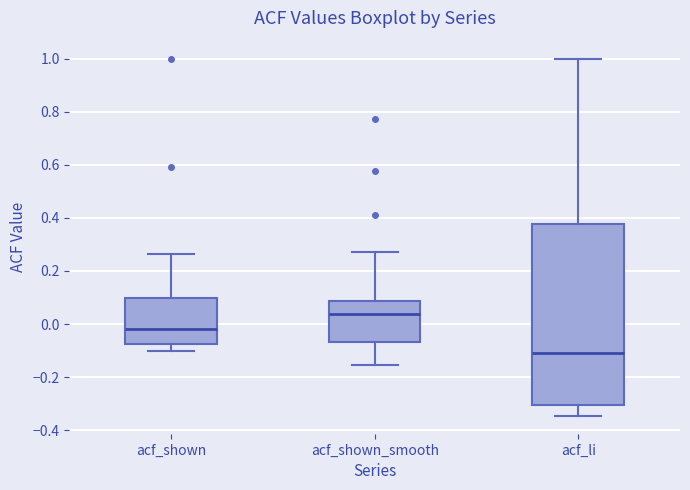

Which box is the tallest, from its lower edge to its upper edge?

acf_li